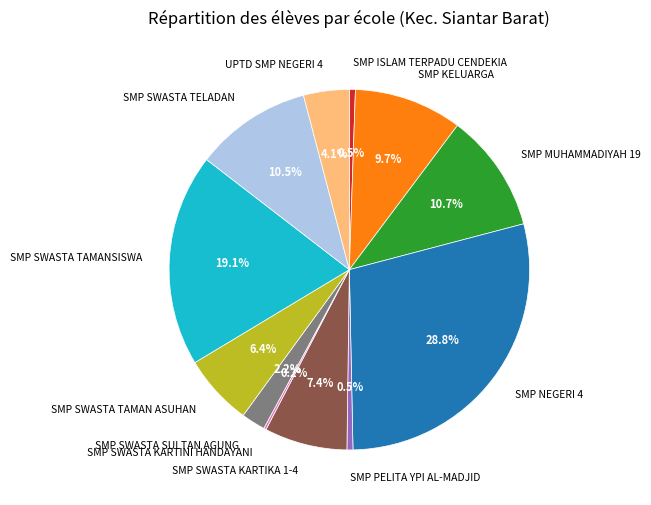

What is the ratio of the value at UPTD SMP NEGERI 4 to the value at SMP SWASTA TAMANSISWA?

0.2